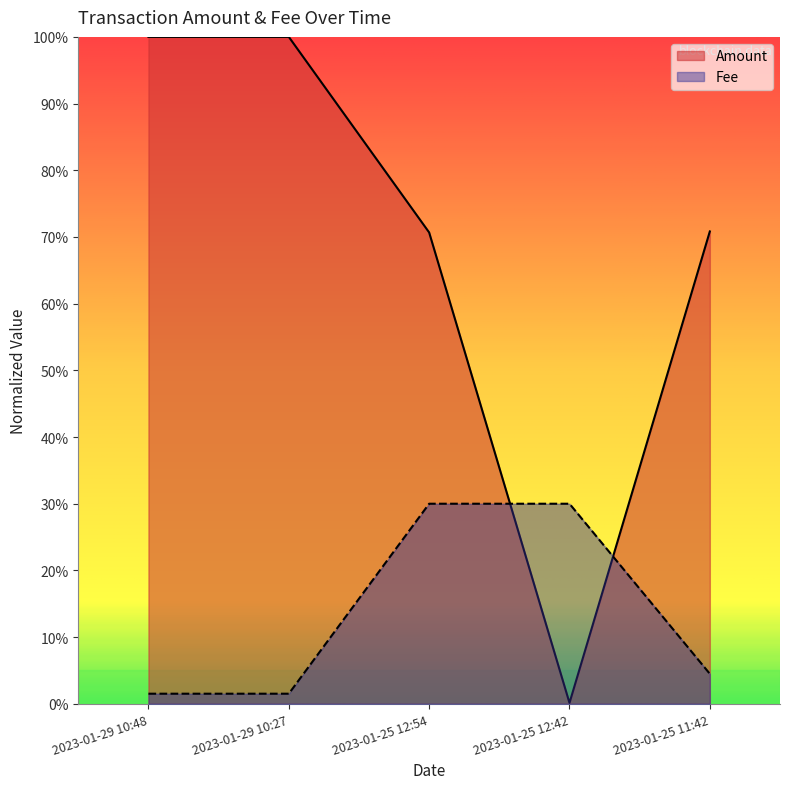

At which label does Amount reach its peak?

2023-01-29 10:27